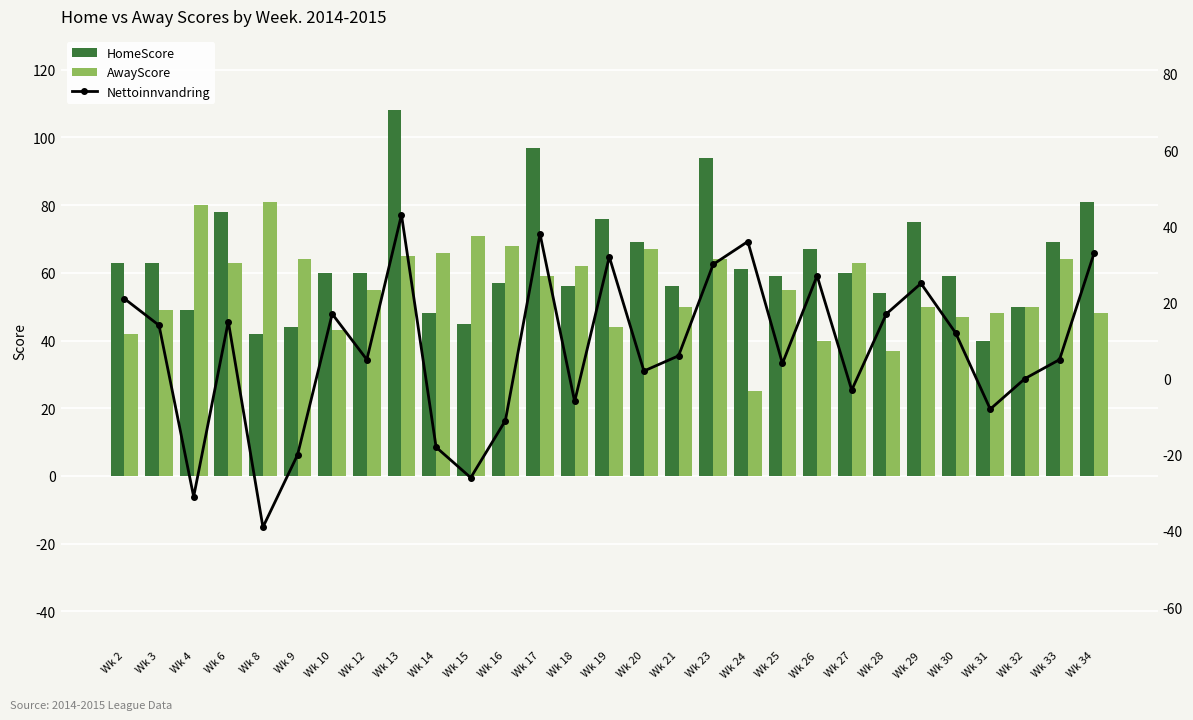

Which has a higher value, Wk 20 or Wk 13?

Wk 13